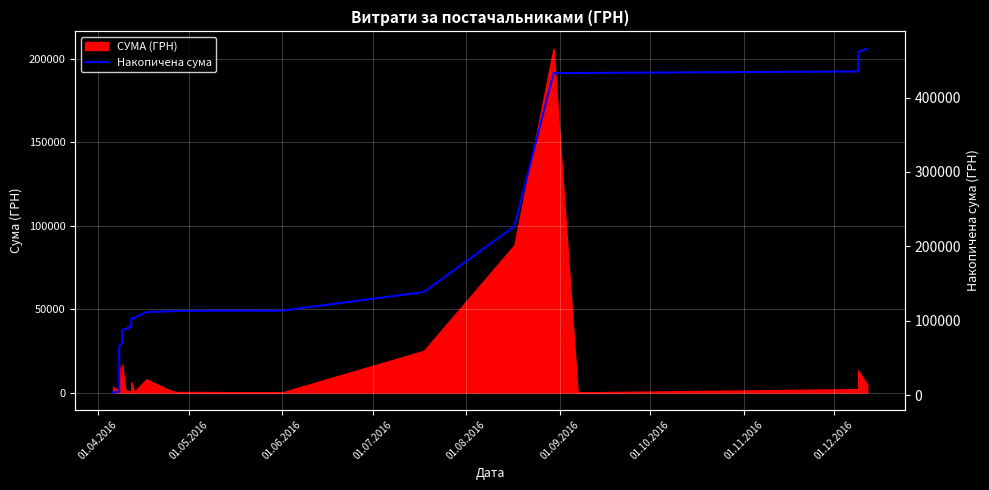

True or false: the data has more than 0 interior local peaks.

False